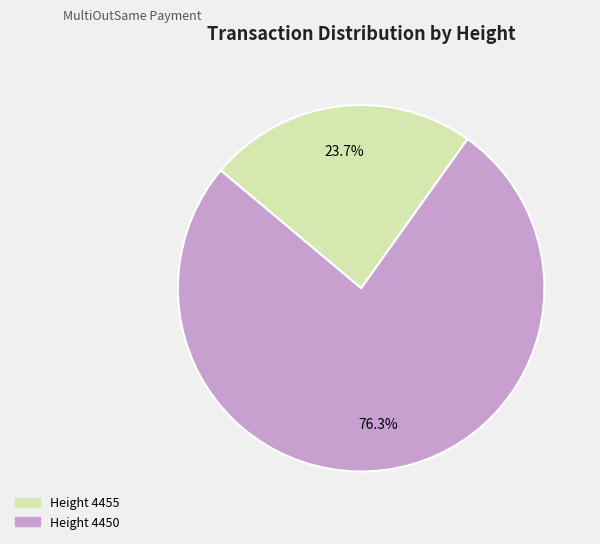

What percentage is NOT represented by Height 4455?

76.3%